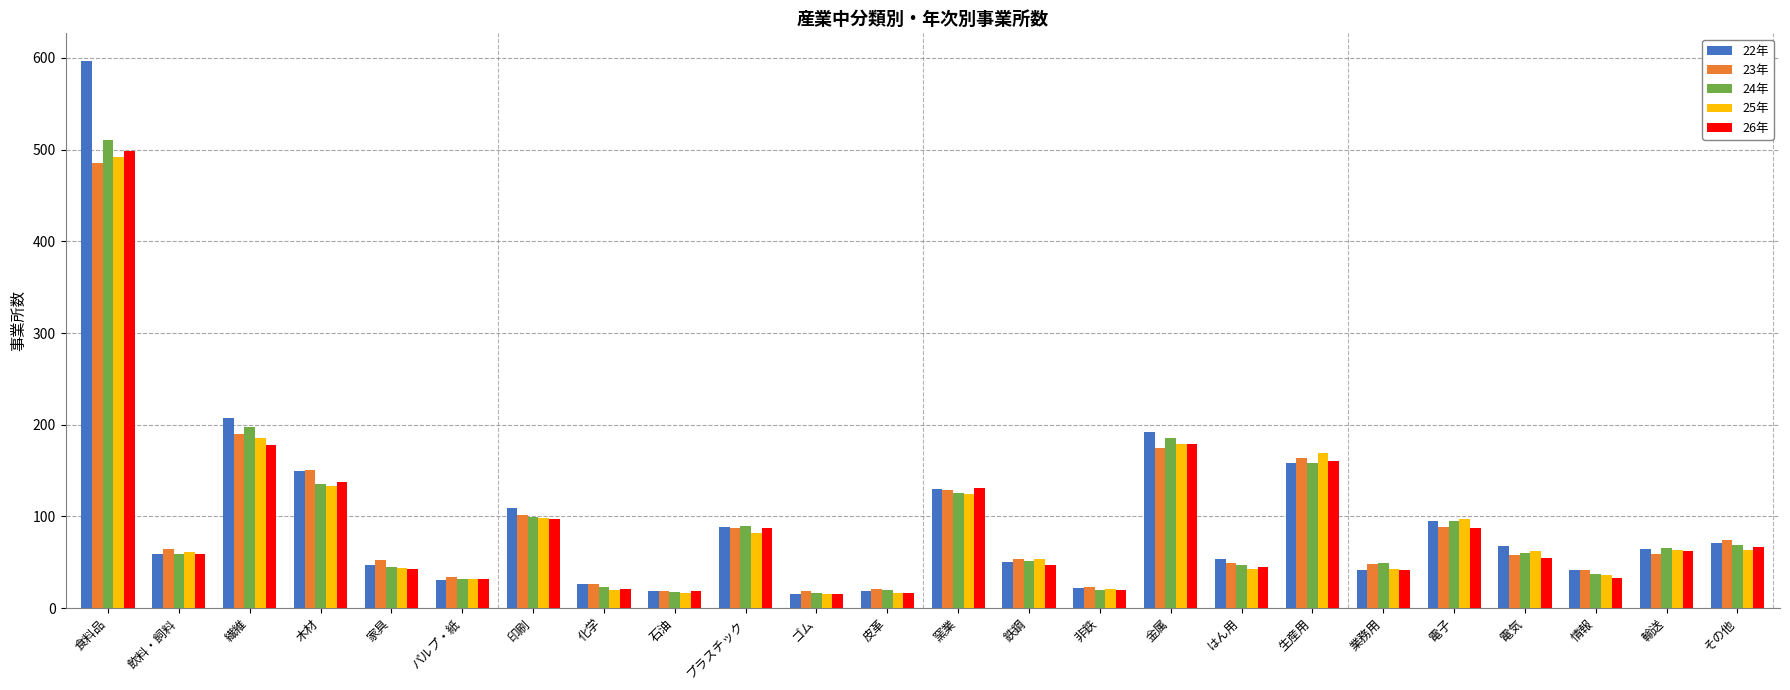

Which series has the largest total across all categories?

22年